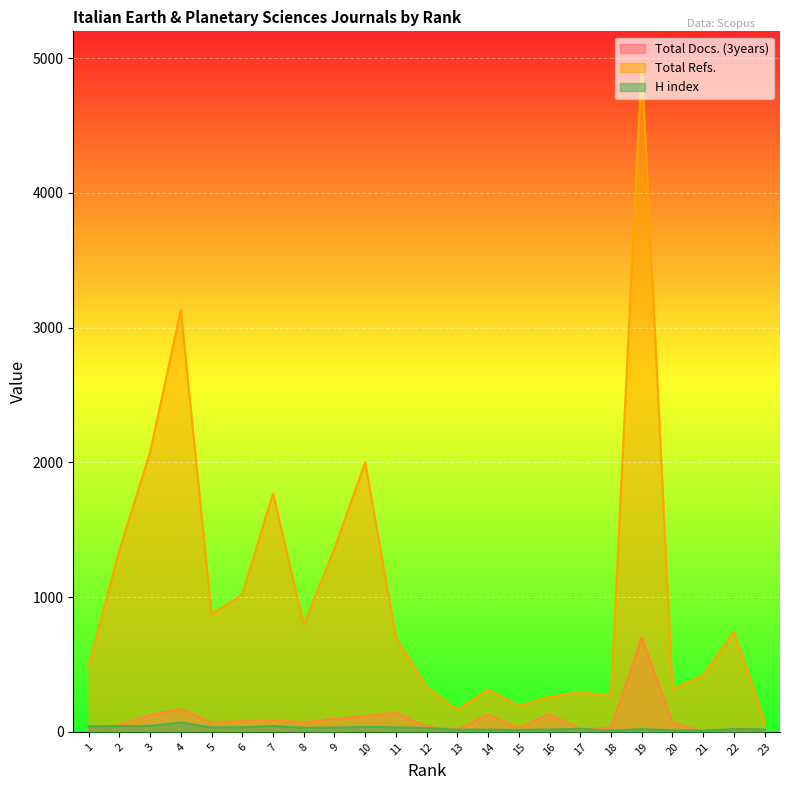

What is the difference between the second highest and minimum values in the H index series?

36